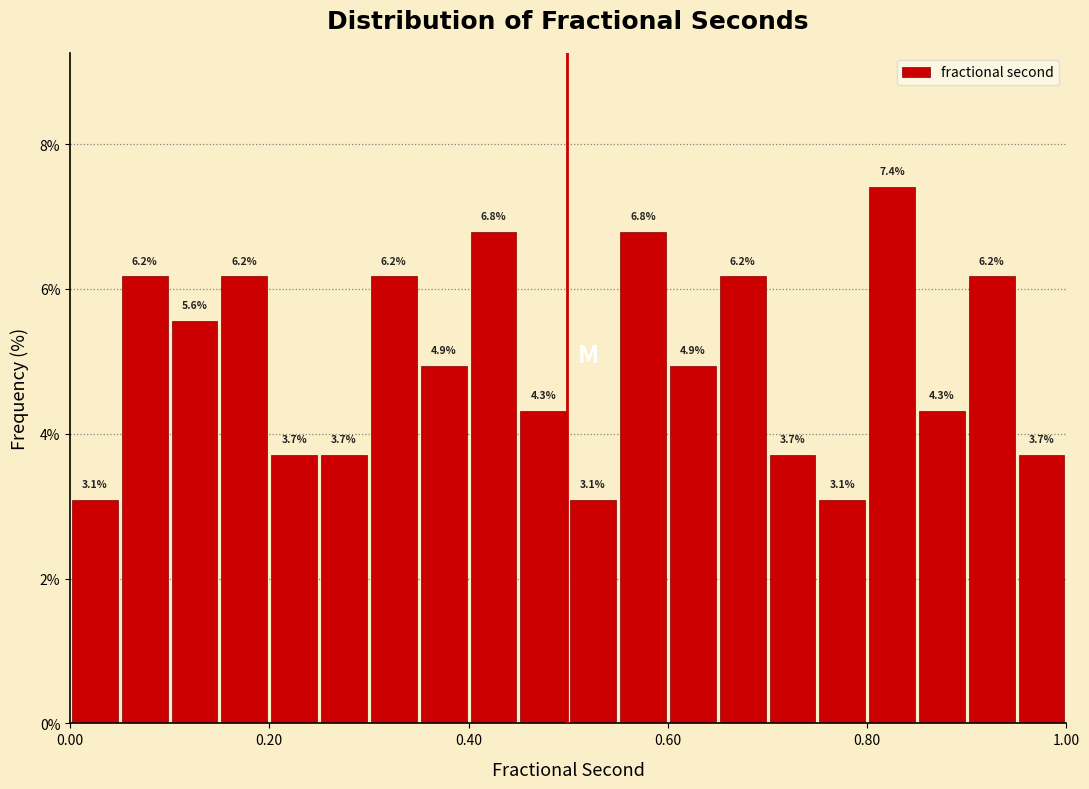

Read against the x-axis, roughly where is the centre of the tallest bar?

0.82